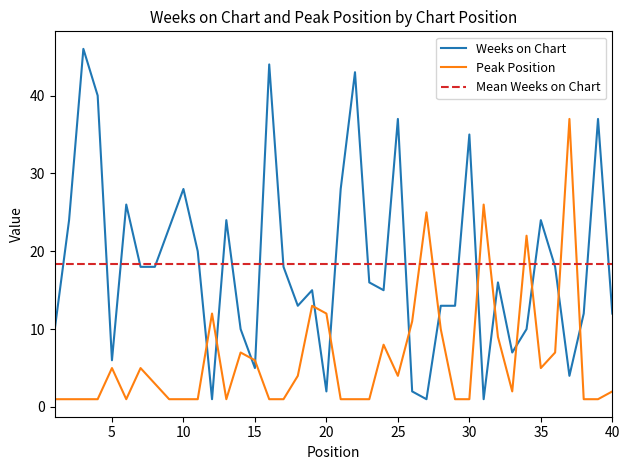

List the series in order of their overall mean, lowest first.

Peak Position, Weeks on Chart